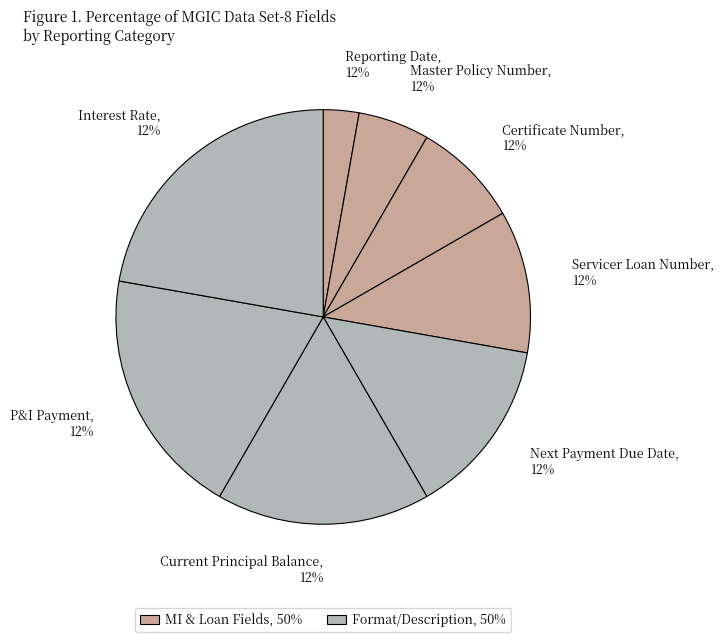

To the nearest percent, what is the difference between the largest and smallest slice percentages?

19%